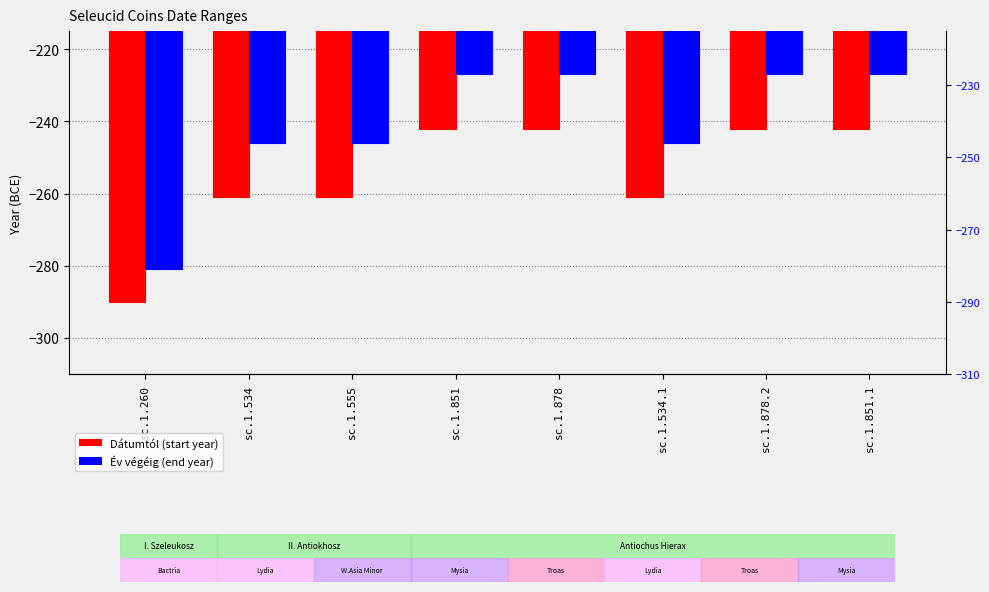

At which category does the chart reach its minimum across all series?

sc.1.260